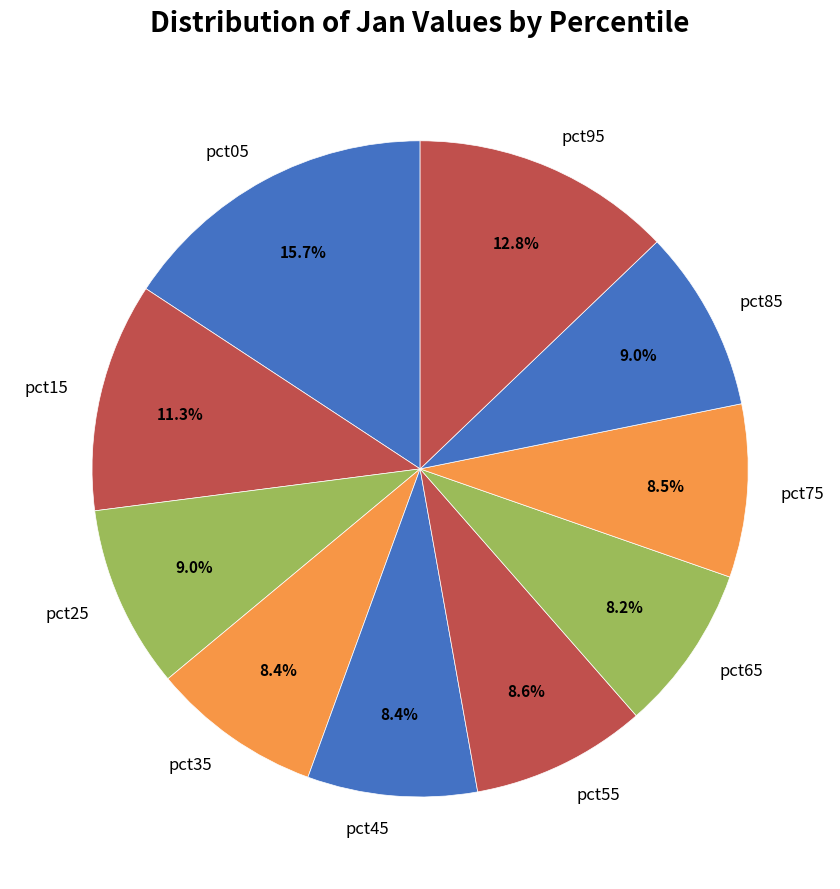

Does pct05 account for over 50% of the chart?

No